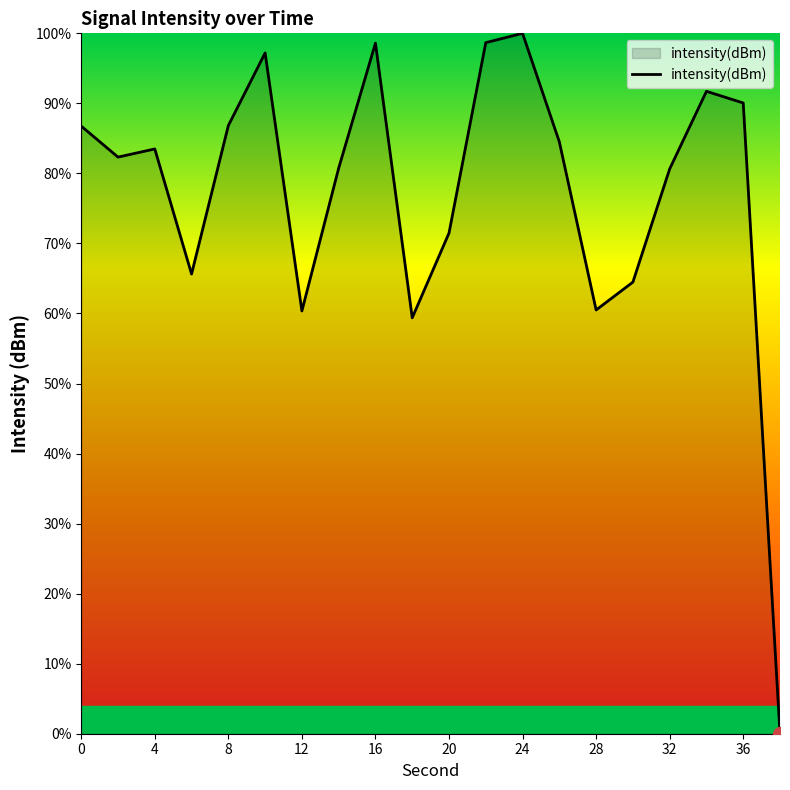

What is the greatest value displayed?

100.0